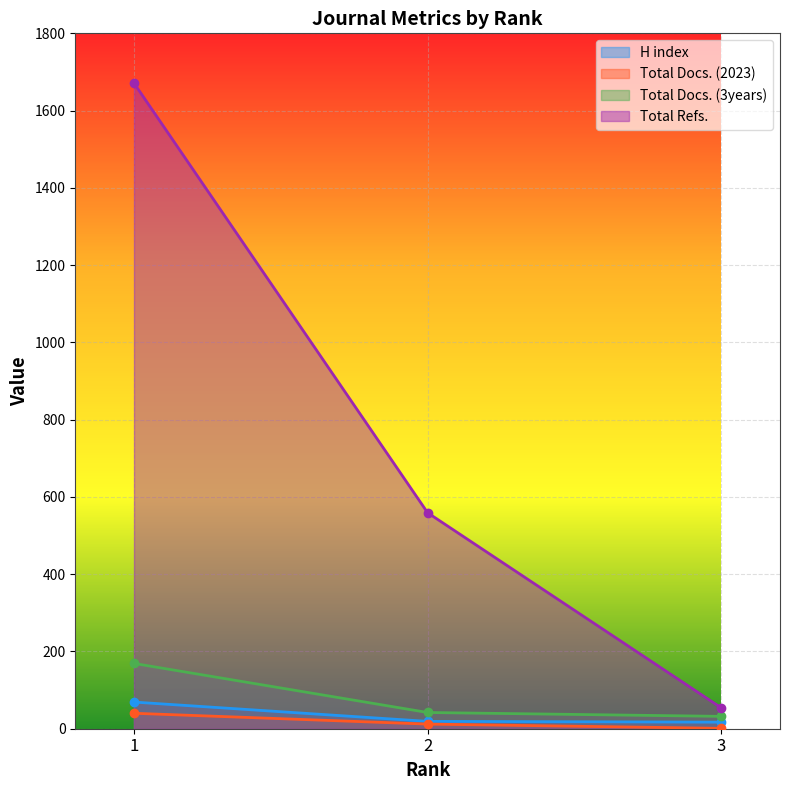

List the labels in order of Total Refs. value, largest first.

1, 2, 3